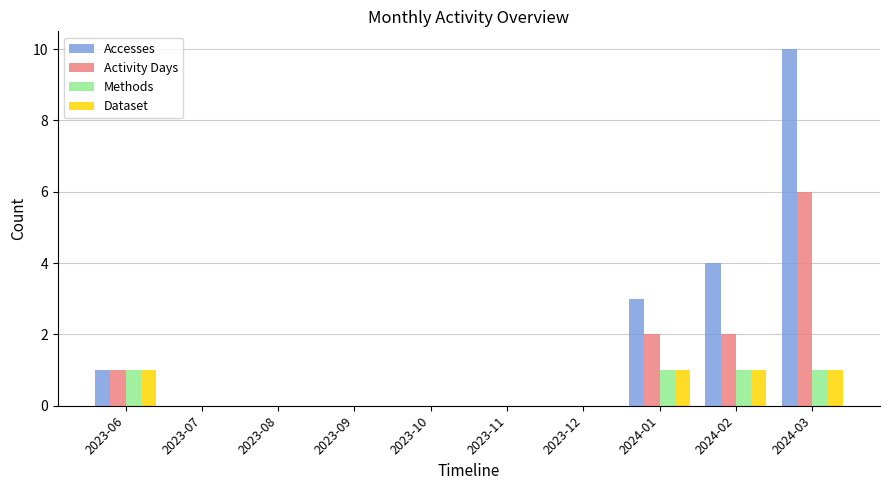

How many distinct data groups are displayed?

4